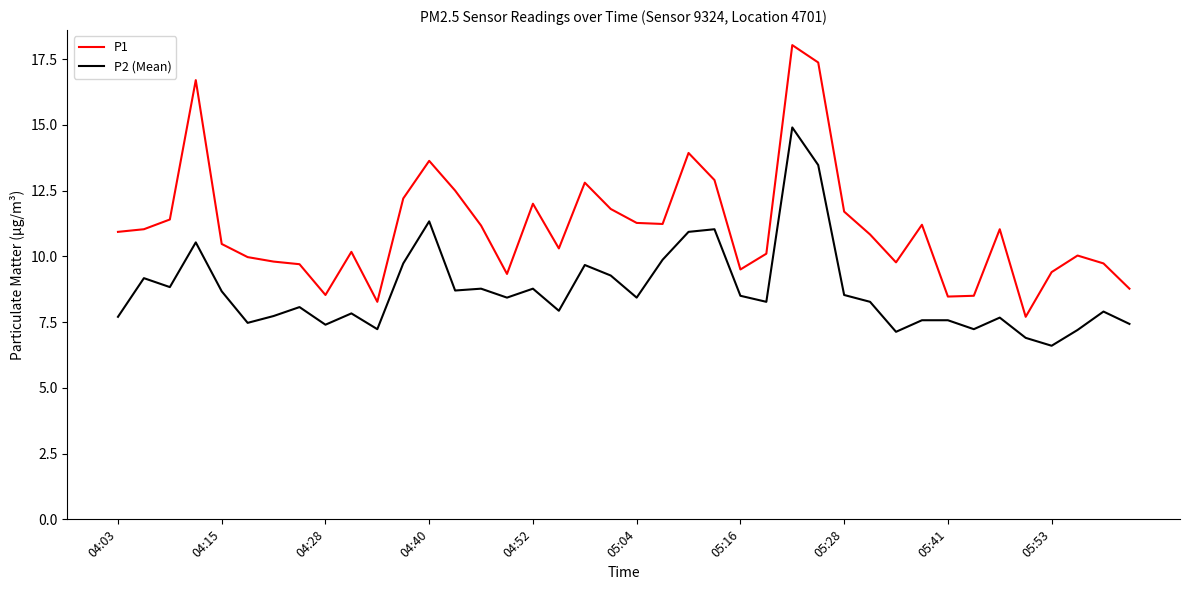

True or false: P2 (Mean) and P1 intersect in this chart.

False